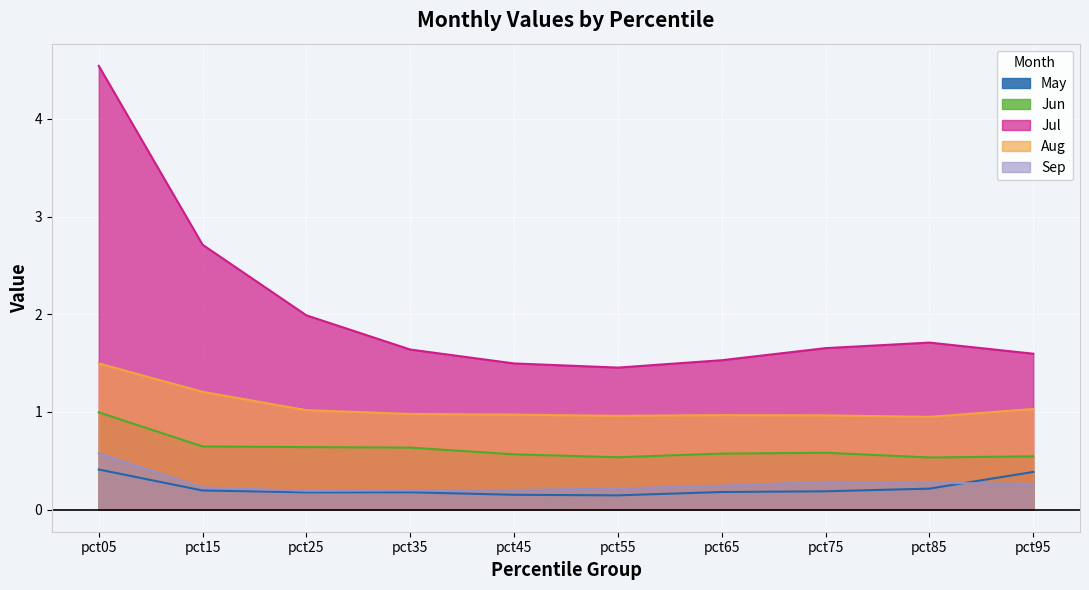

At how many categories does at least one series exceed 2?

2